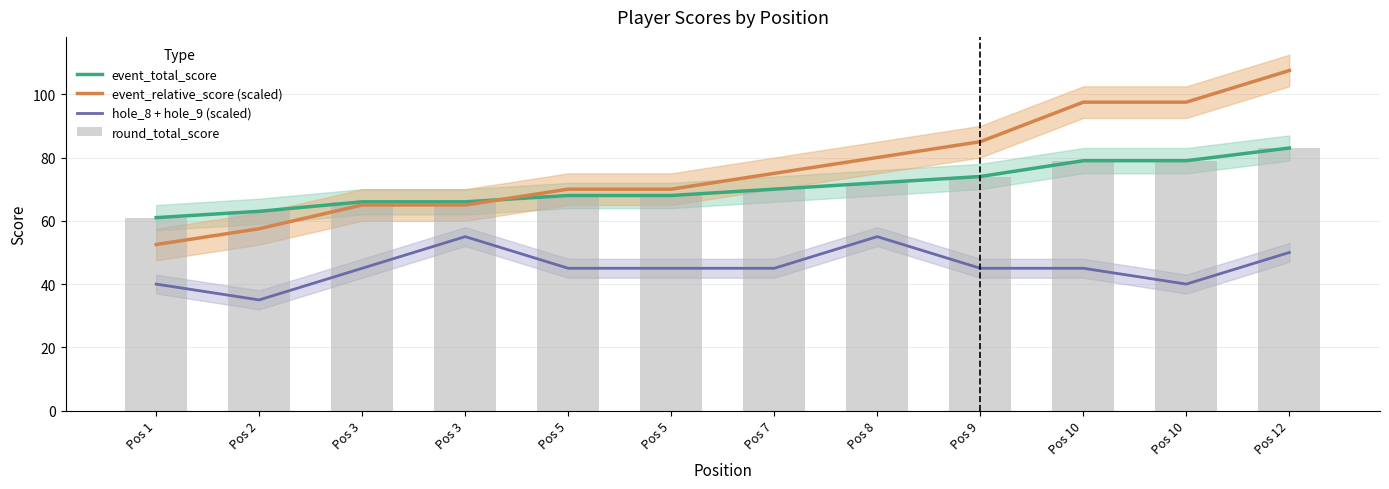

At which category is the sum across all series the highest?

Pos 12